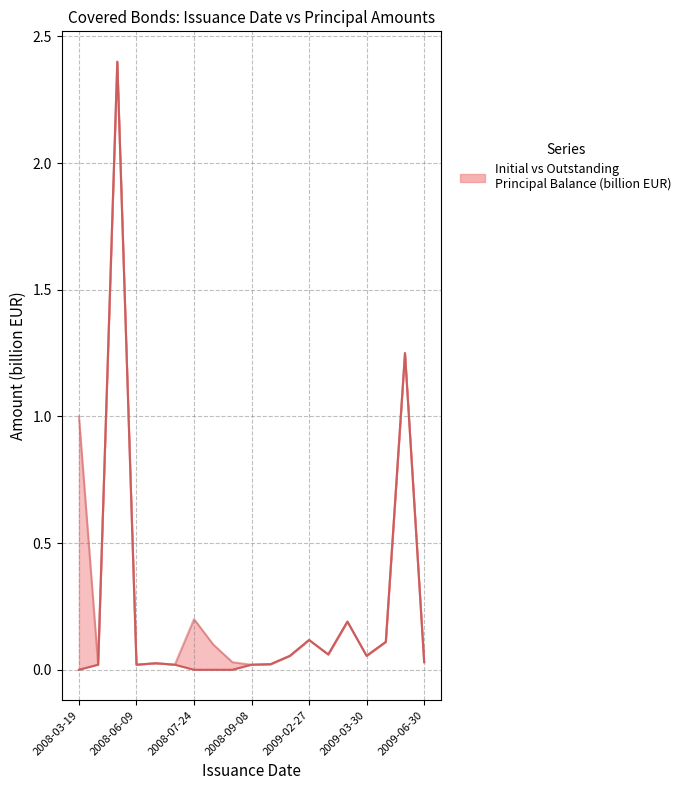

Reading left to right, extract all data points from this chart.

0.0	0.0	2.4	0.0	0.0	0.0	0.0	0.0	0.0	0.0	0.0	0.1	0.1	0.1	0.2	0.1	0.1	1.2	0.0